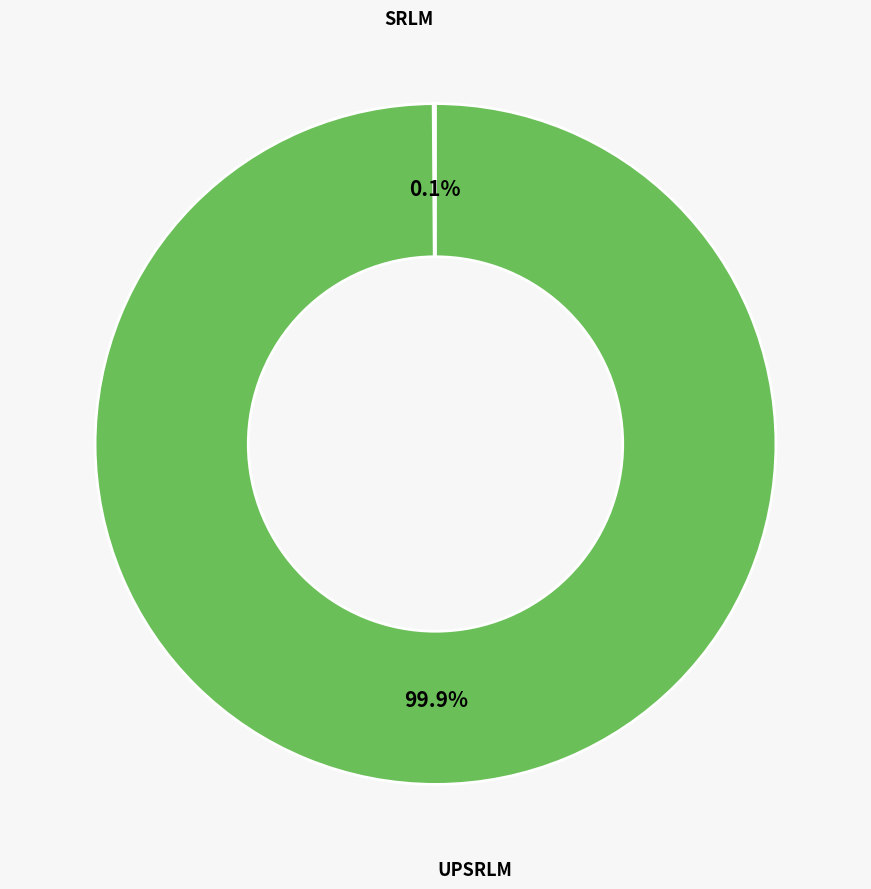

Does any single category account for the majority?

Yes